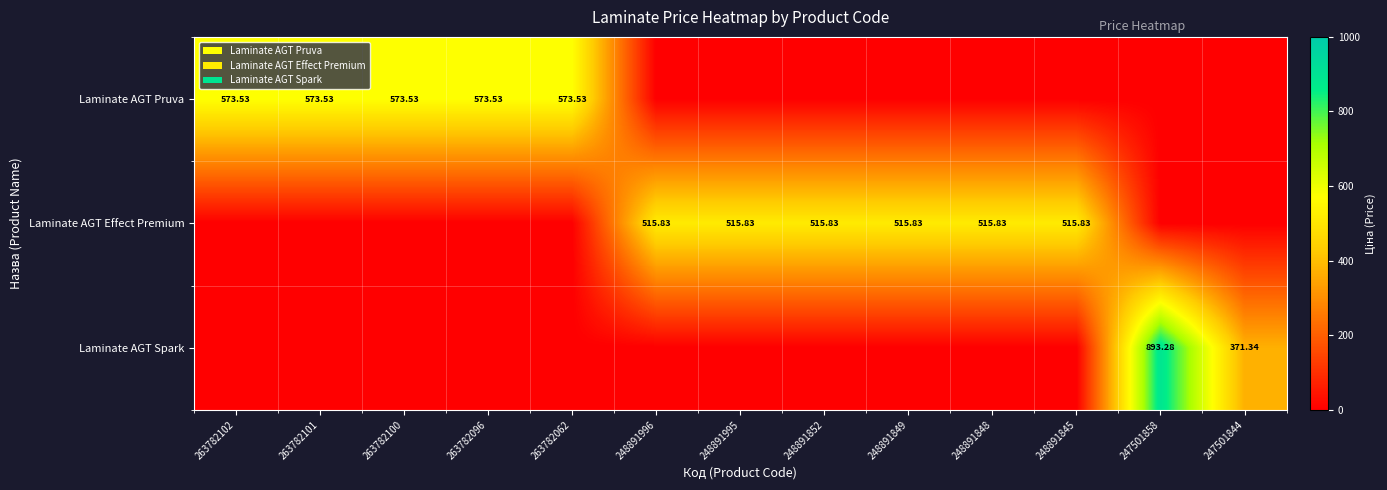

What is the total value across all series at 247501844?

371.3